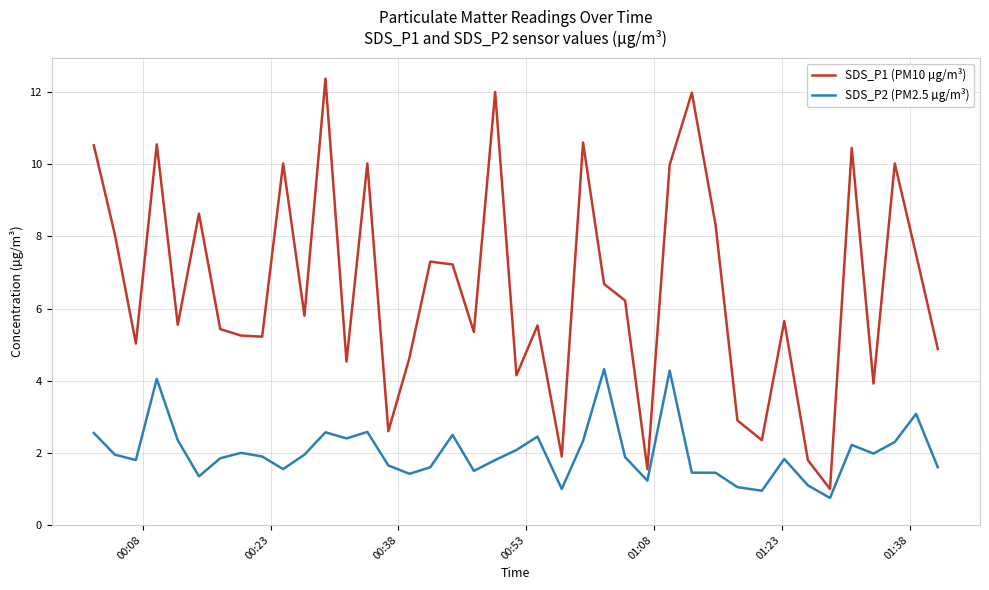

Which series has the widest spread of values?

SDS_P1 (PM10 µg/m³)